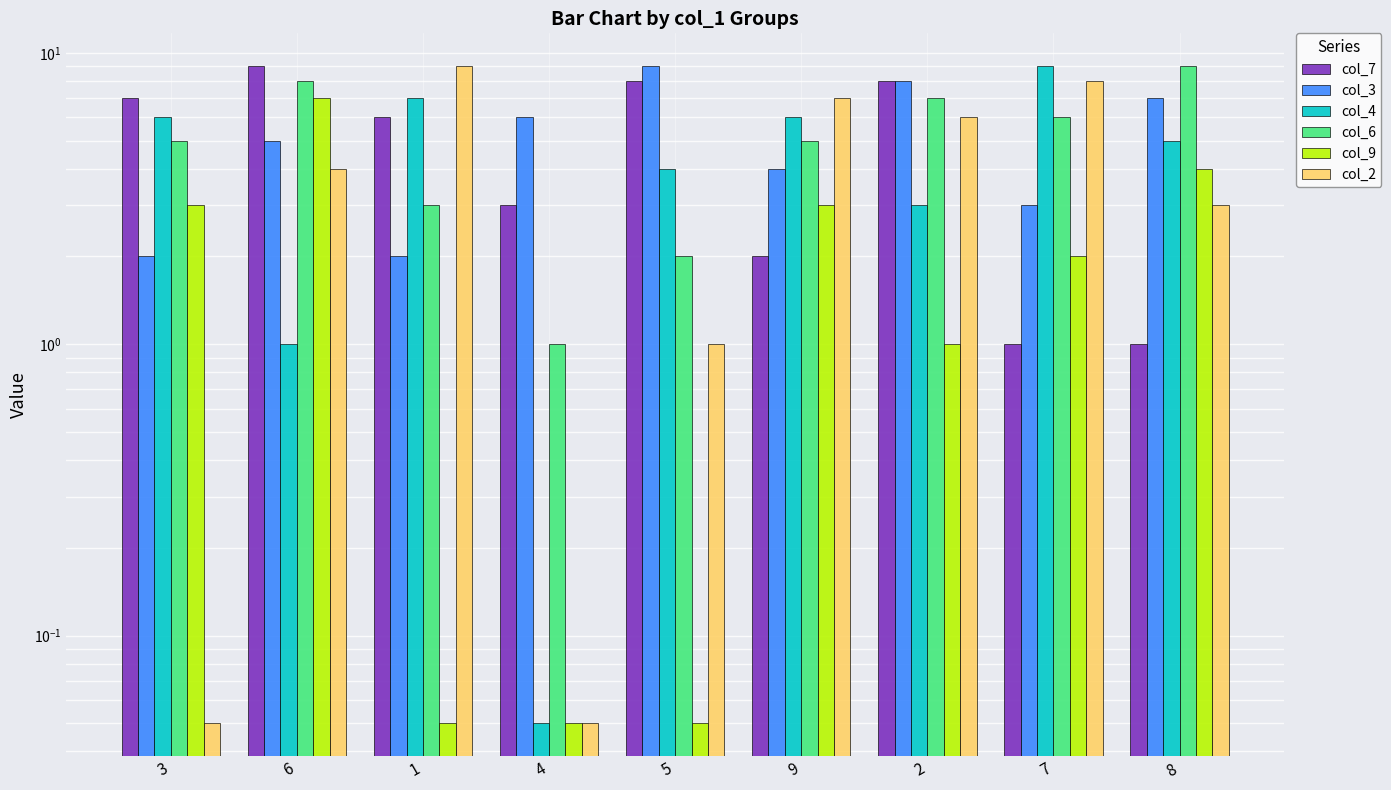

Reading left to right, transcribe all the data shown in this chart.

col_7: 7.0	9.0	6.0	3.0	8.0	2.0	8.0	1.0	1.0
col_3: 2.0	5.0	2.0	6.0	9.0	4.0	8.0	3.0	7.0
col_4: 6.0	1.0	7.0	0.1	4.0	6.0	3.0	9.0	5.0
col_6: 5.0	8.0	3.0	1.0	2.0	5.0	7.0	6.0	9.0
col_9: 3.0	7.0	0.1	0.1	0.1	3.0	1.0	2.0	4.0
col_2: 0.1	4.0	9.0	0.1	1.0	7.0	6.0	8.0	3.0